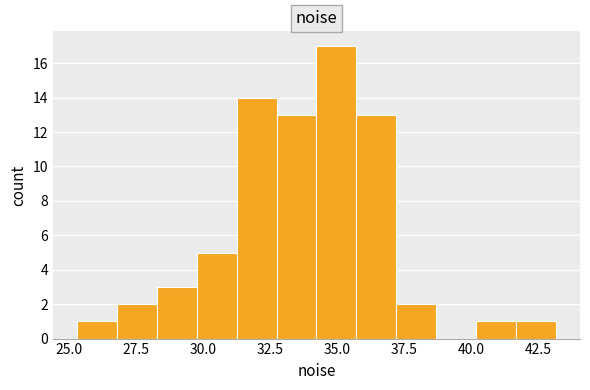

Around what value on the x-axis is the tallest bar? Give the approximate position of its centre, as read against the axis.

35.0